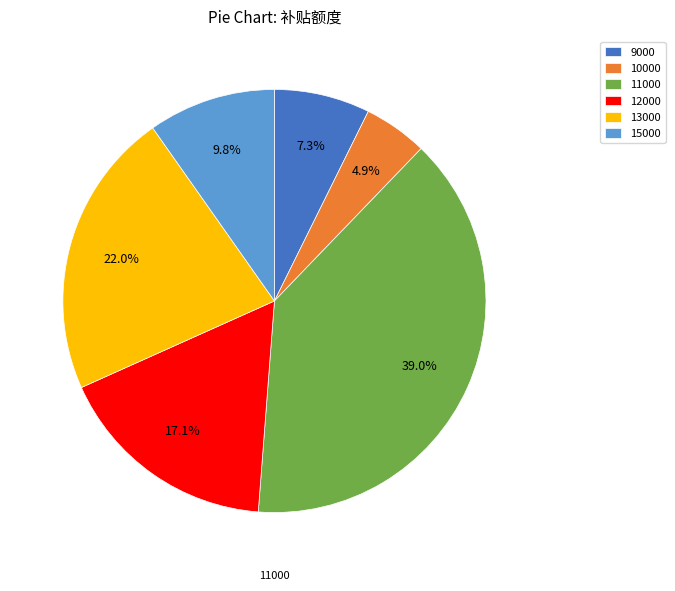

What percentage is the 12000 slice, to the nearest percent?

17%